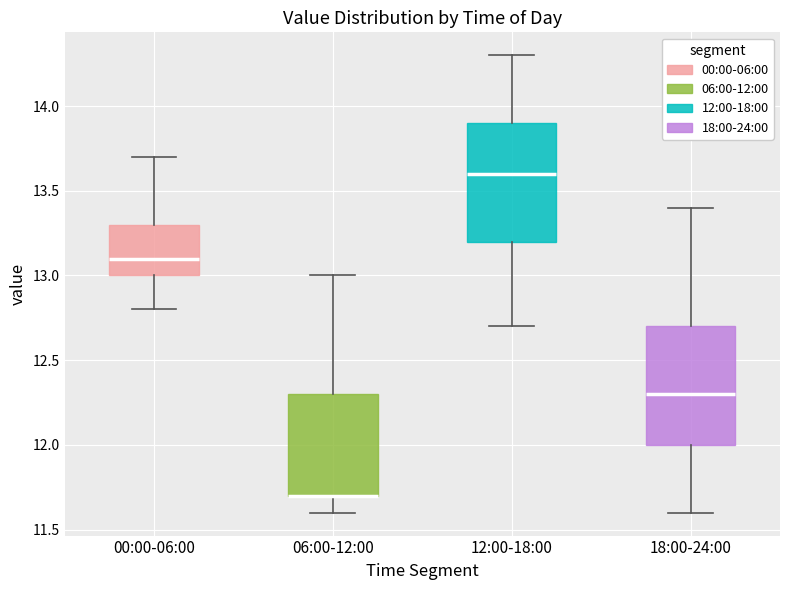

Reading left to right, read every box against the y-axis: the position of its median line, the range the box covers, and the ends of its whiskers. The values are not printed on the chart, so give them approximately, as read against the axis.

00:00-06:00: median 13.1, box 13.0 to 13.3, whiskers 12.8 to 13.7
06:00-12:00: median 11.7 (drawn on the box's lower edge), box 11.7 to 12.3, whiskers 11.6 to 13.0
12:00-18:00: median 13.6, box 13.2 to 13.9, whiskers 12.7 to 14.3
18:00-24:00: median 12.3, box 12.0 to 12.7, whiskers 11.6 to 13.4